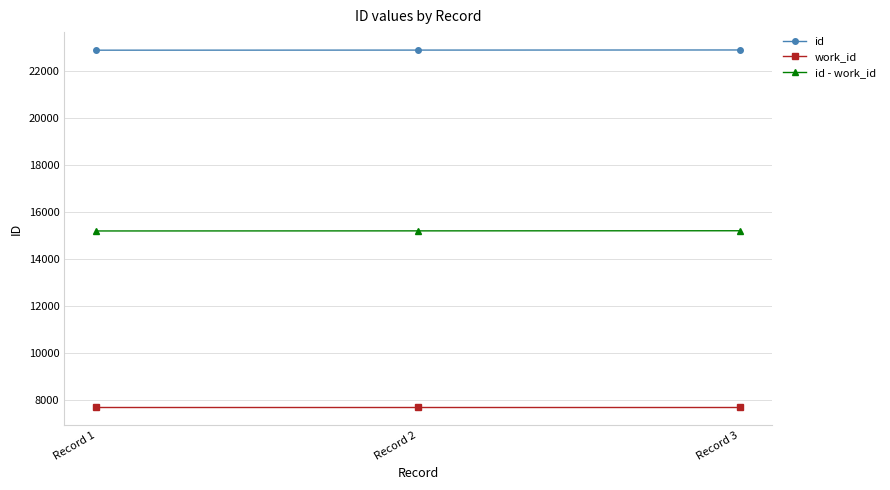

What is the maximum value for id - work_id?

15209